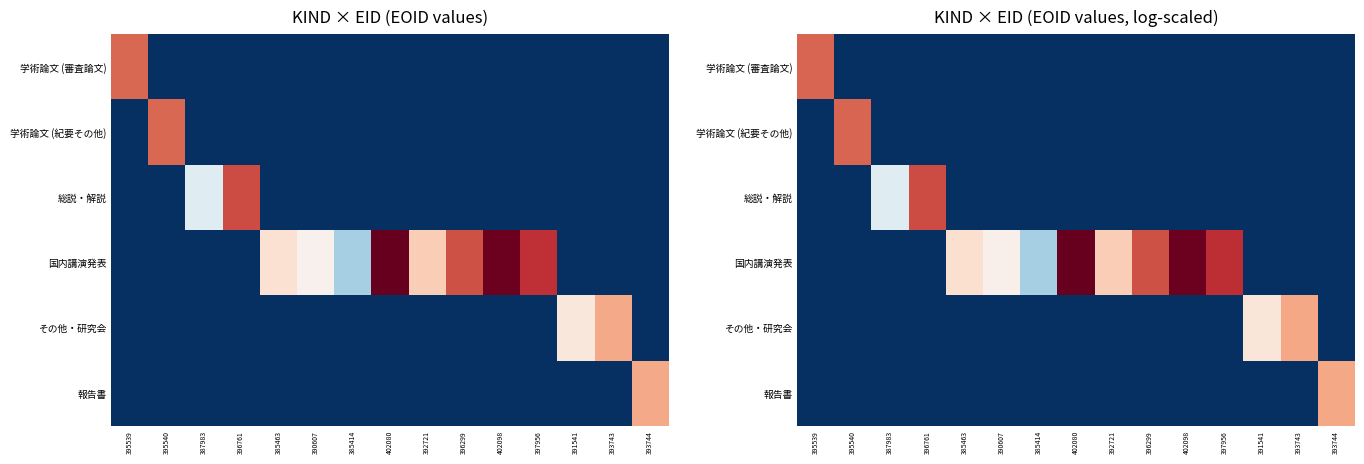

Is the value of 学術論文 (審査論文) at 390607 greater than the value of 国内講演発表 at 396299?

No